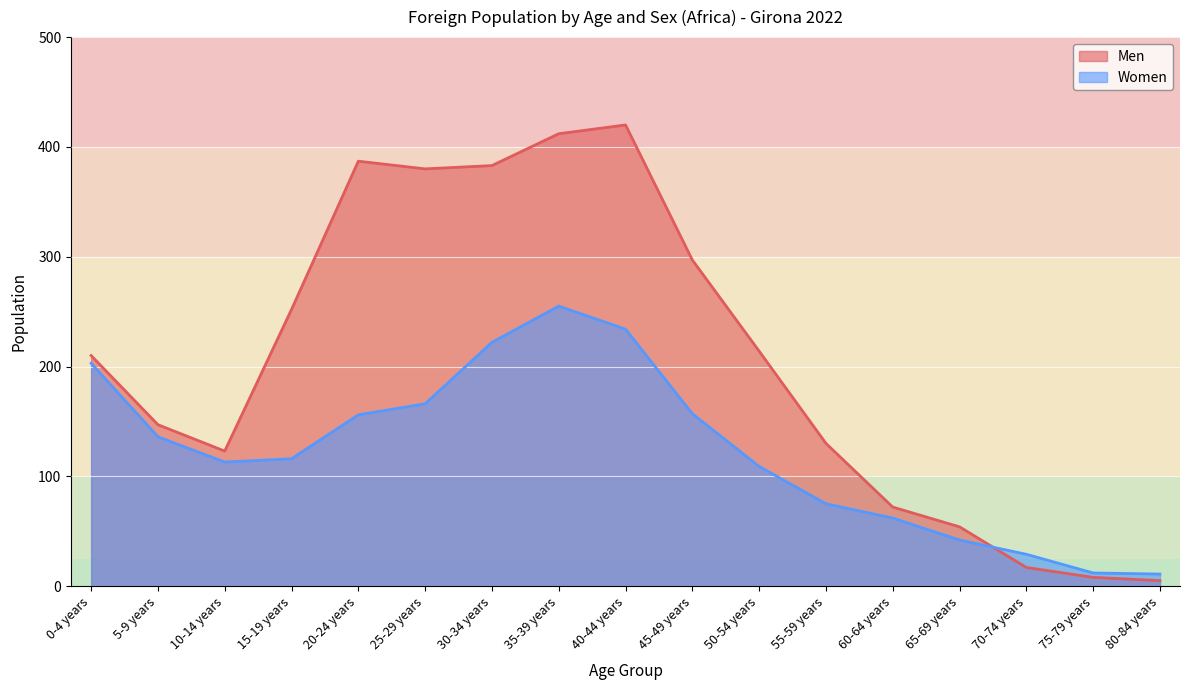

How many values in the Men series are below 210?

8